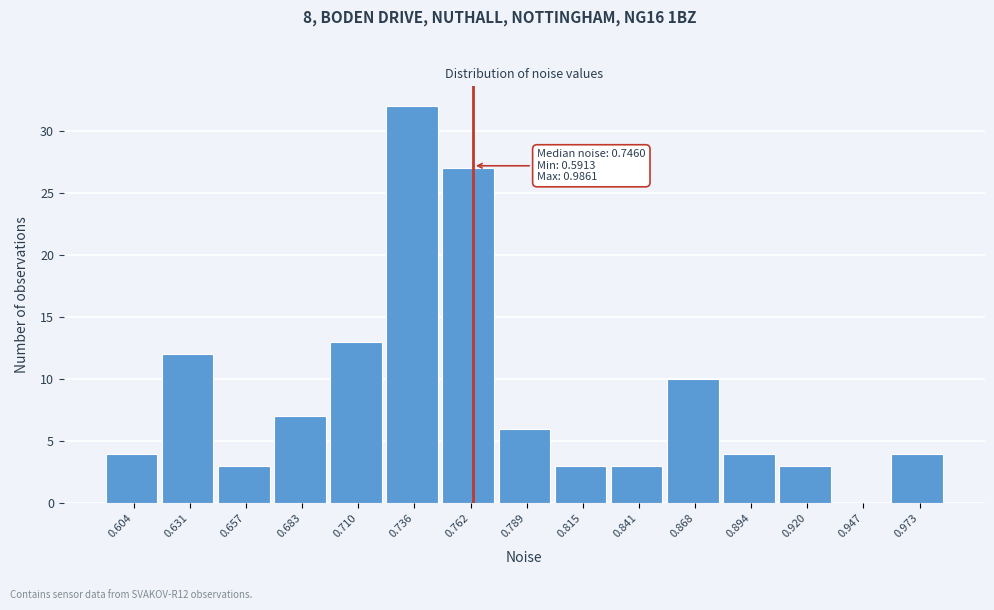

Over which range of the x-axis is the bar tallest?

0.725 to 0.750